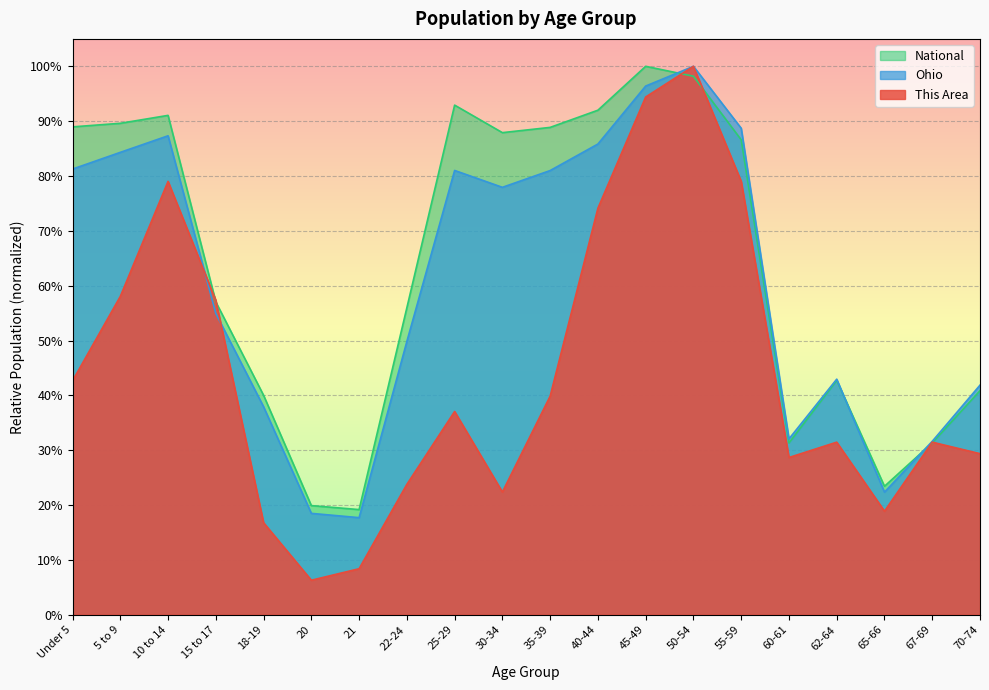

True or false: Ohio has a value of 1.5 at 45-49.

False